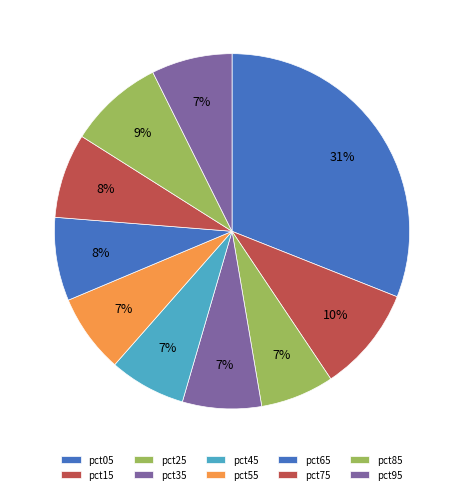

The pct75 slice represents 8% of the pie. True or false?

True